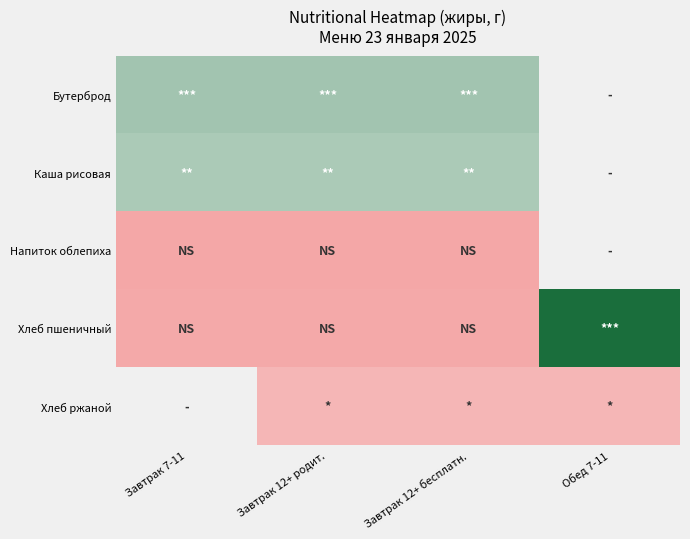

Rank the categories by Бутерброд value from lowest to highest.

Завтрак 7-11, Завтрак 12+ родит., Завтрак 12+ бесплатн., Обед 7-11